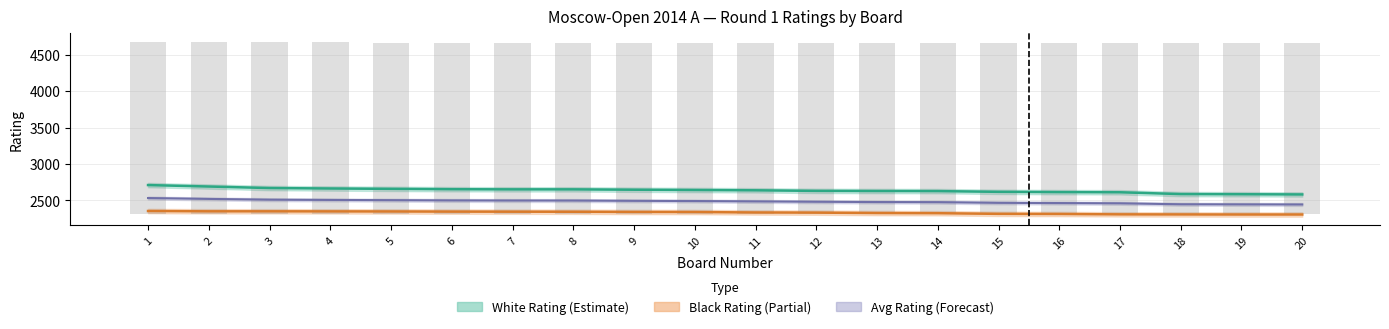

Which series changed the most between 5 and 6?

White Rating